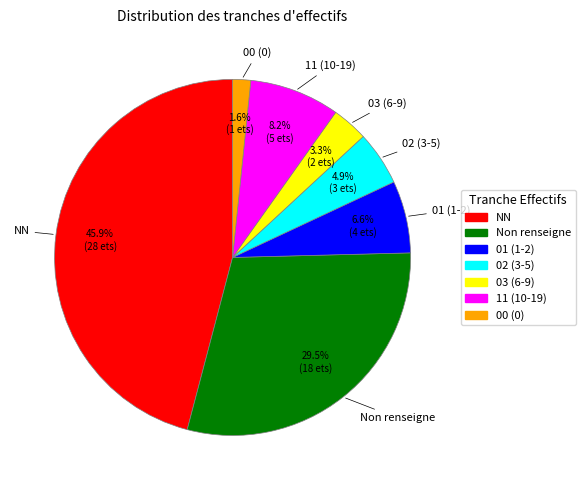

Does any single category account for the majority?

No